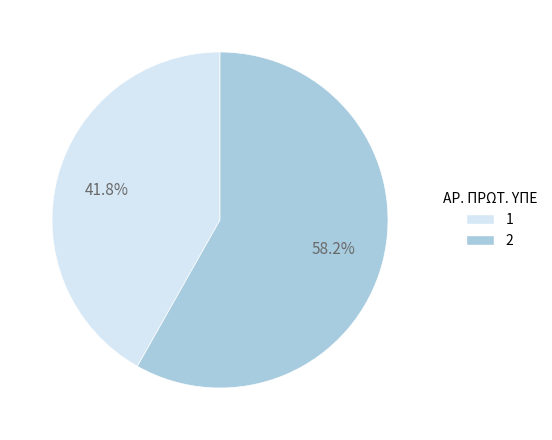

To the nearest percent, what is the difference between the largest and smallest slice percentages?

16%